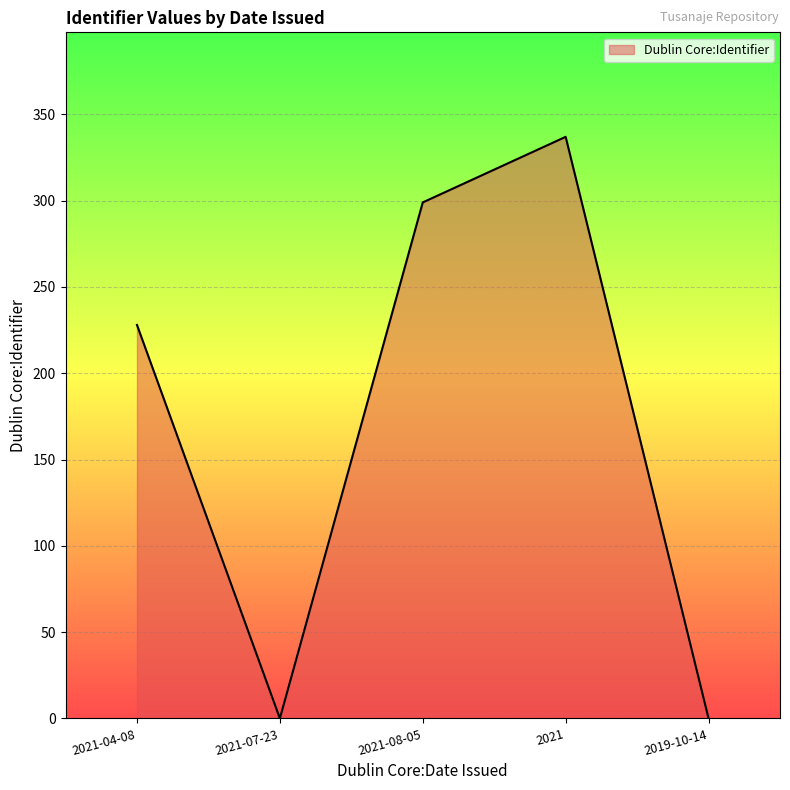

Reading left to right, extract all data points from this chart.

228	0	299	337	0